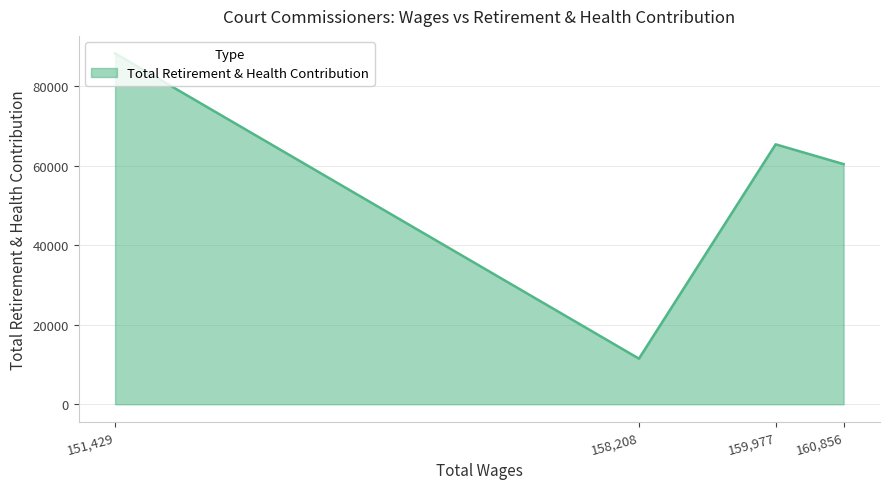

True or false: the data shows 11492 at 158,208.

True